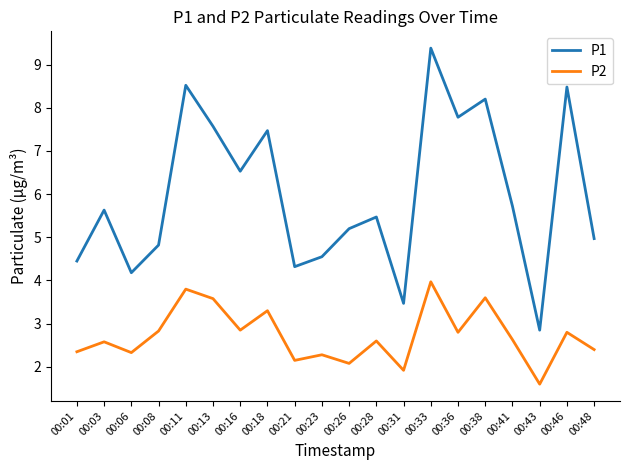

True or false: P1 and P2 cross at least once.

False